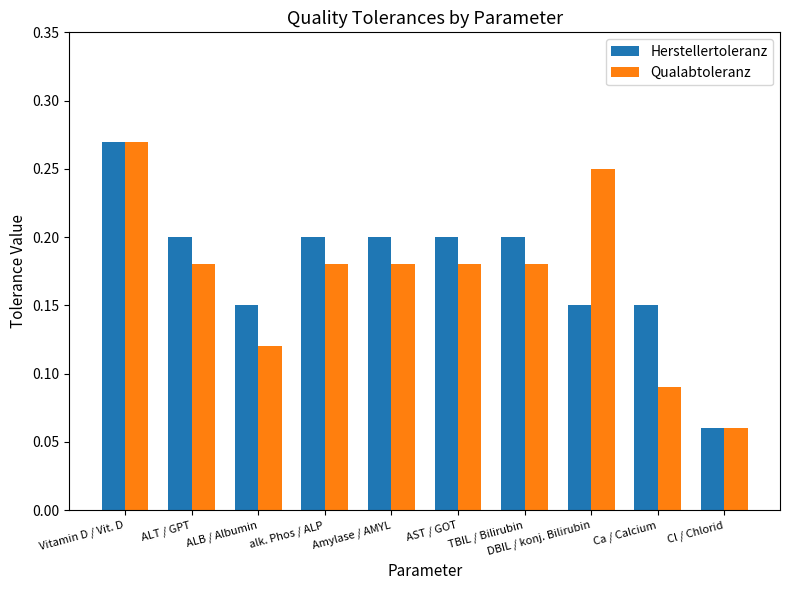

What is the sum of the Herstellertoleranz values at Vitamin D / Vit. D and ALB / Albumin?

0.4